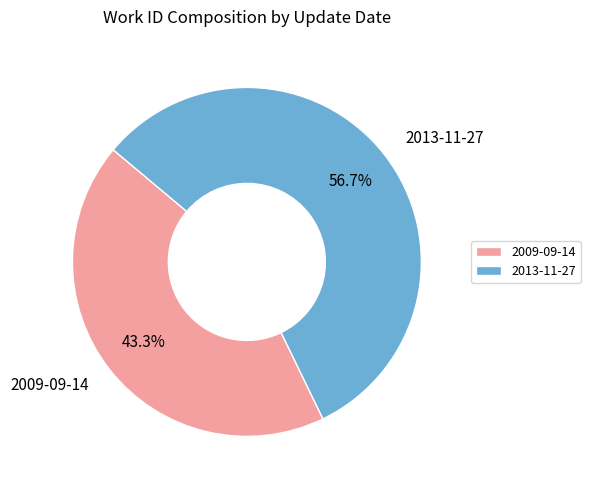

Do 2009-09-14 and 2013-11-27 together represent more than half of the pie?

Yes